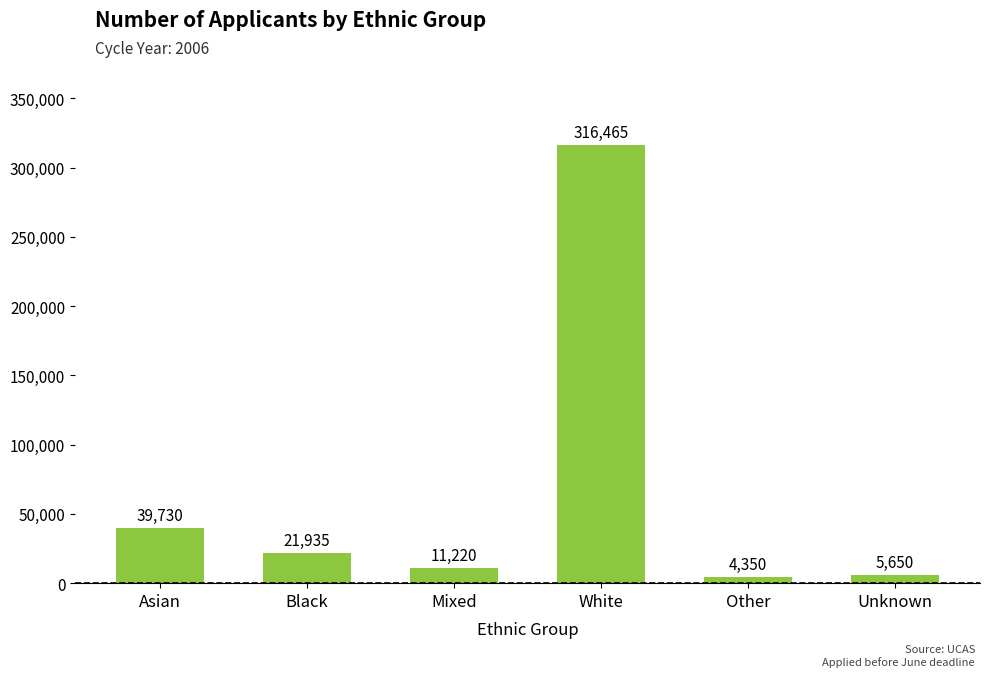

Which category has the lowest value across all series?

Other